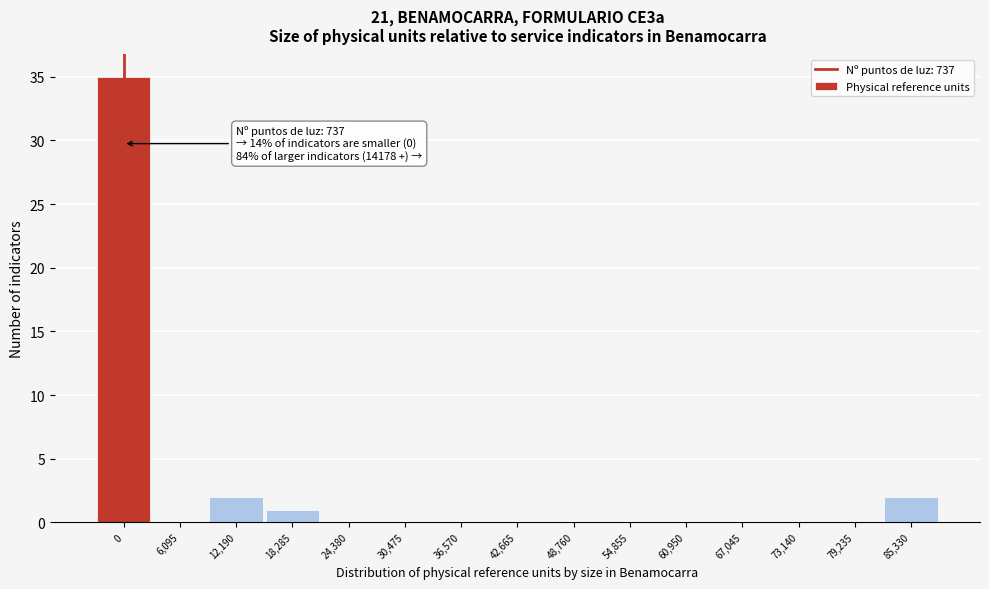

Reading left to right, transcribe all the data shown in this chart.

0=35	6,095=0	12,190=2	18,285=1	24,380=0	30,475=0	36,570=0	42,665=0	48,760=0	54,855=0	60,950=0	67,045=0	73,140=0	79,235=0	85,330=2